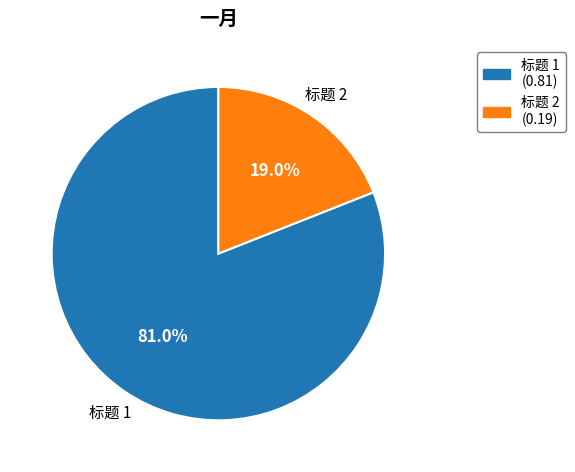

What percentage is the 标题 1 slice, to the nearest percent?

81%